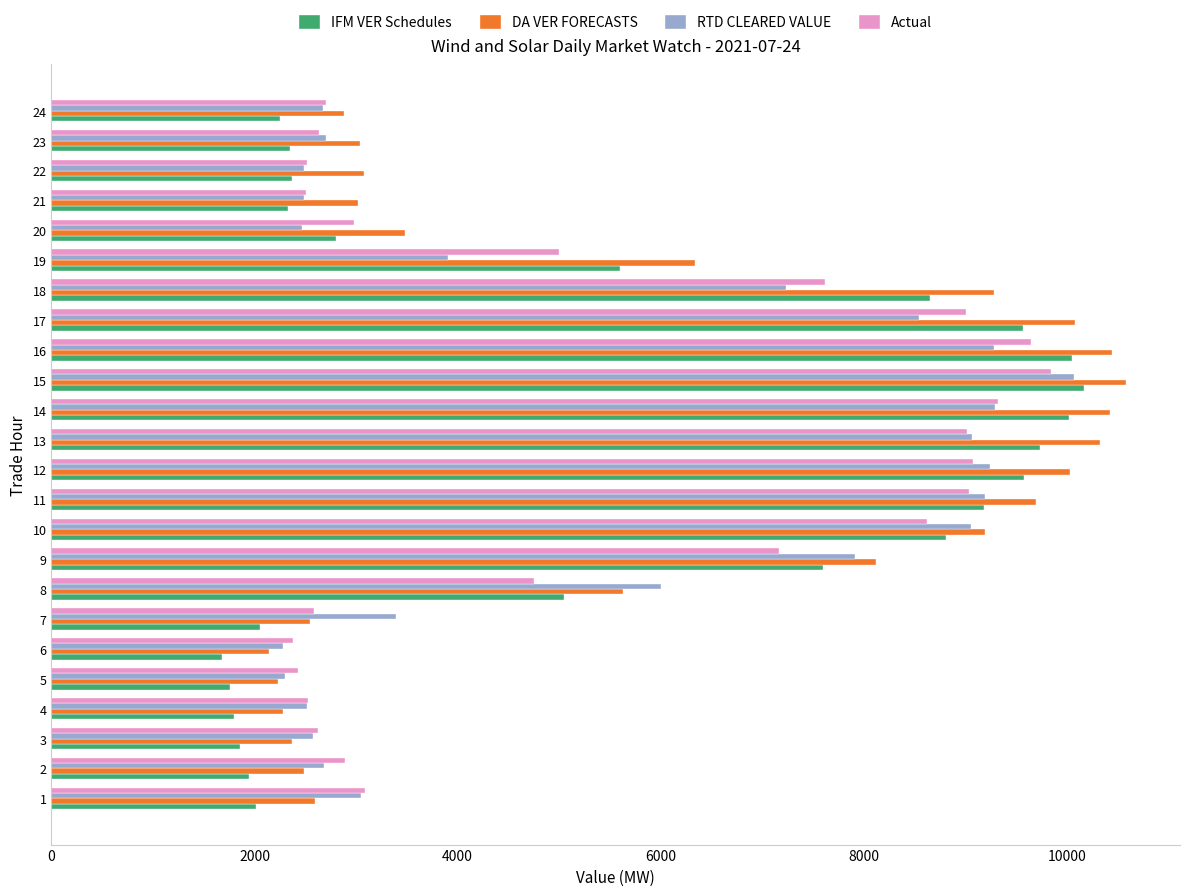

At how many categories does at least one series exceed 8815?

9